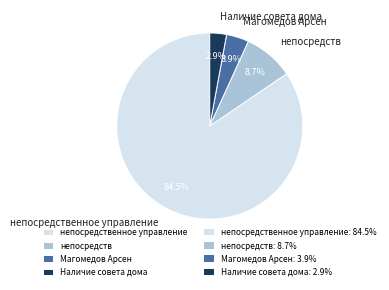

Do Наличие совета дома and непосредств together represent more than half of the pie?

No